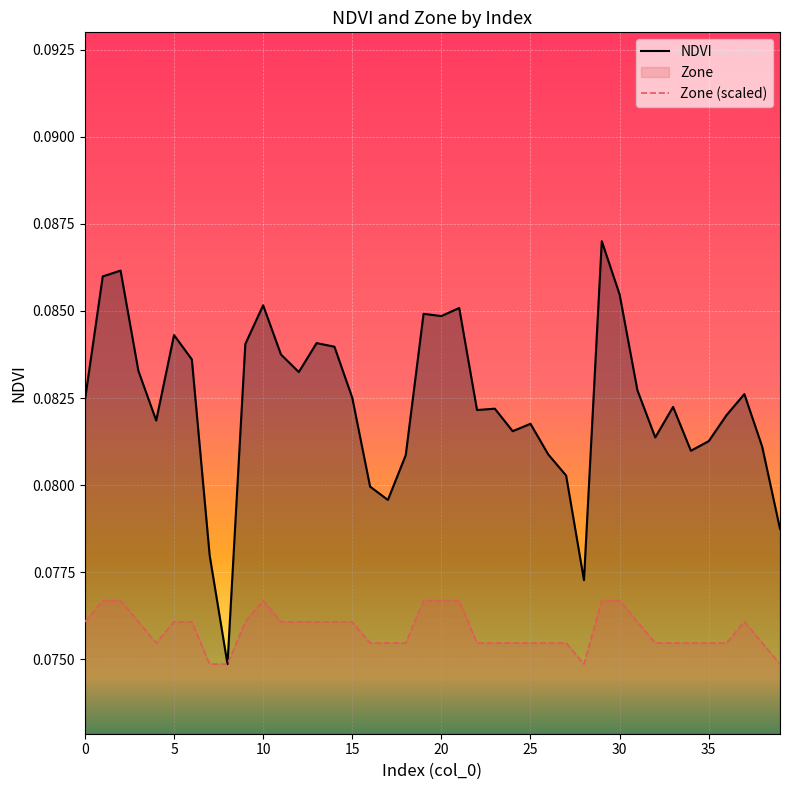

At which category is the sum across all series the highest?

29